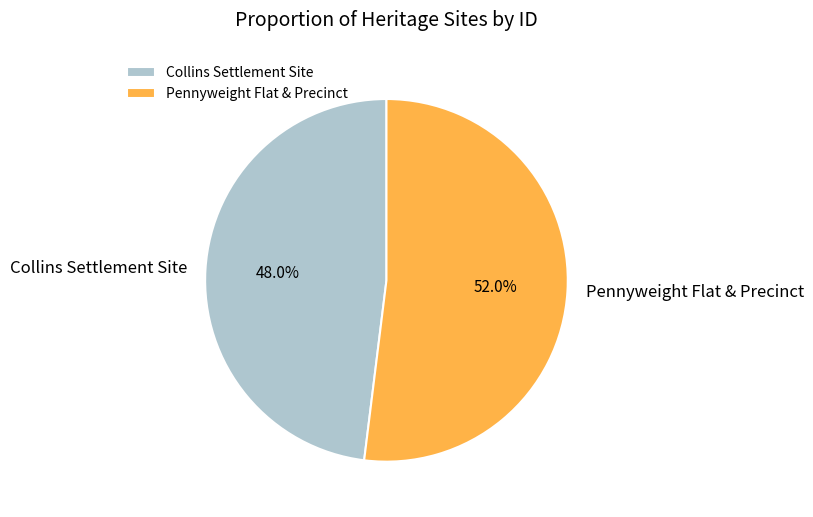

Rank the categories by value from lowest to highest.

Collins Settlement Site, Pennyweight Flat & Precinct